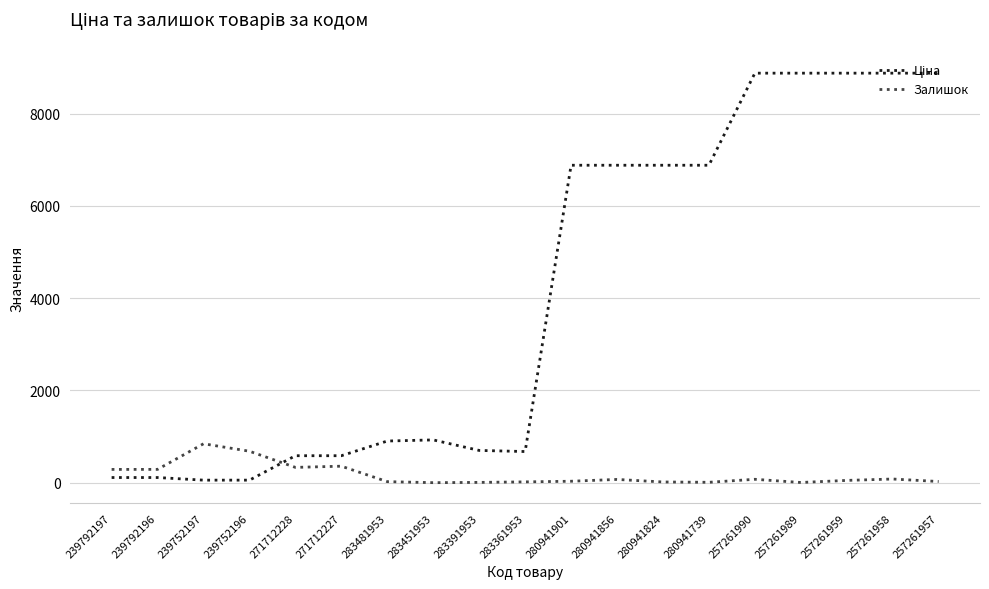

What is the greatest value displayed?

8874.6